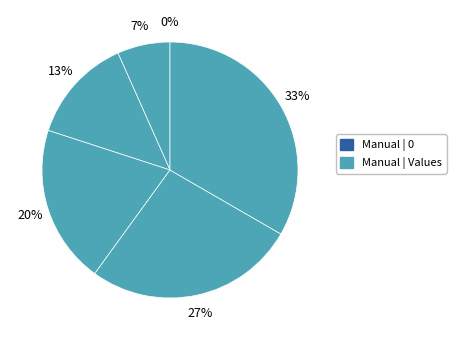

What is the total percentage of 5 and 1?

26.7%